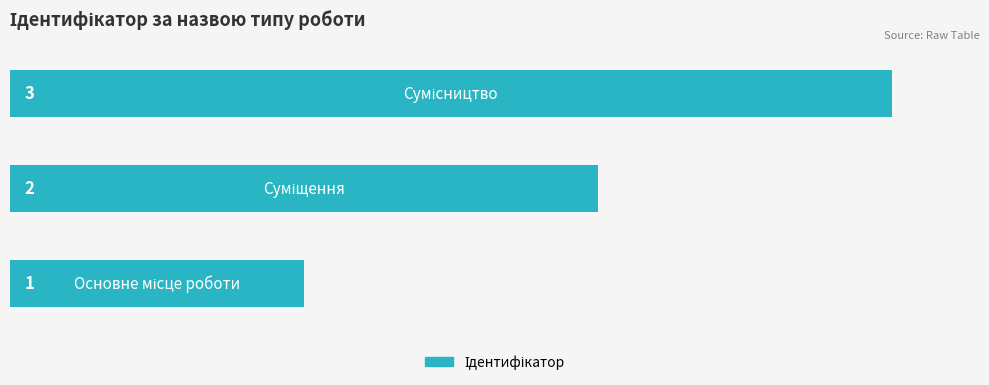

What is the sum of all values?

6